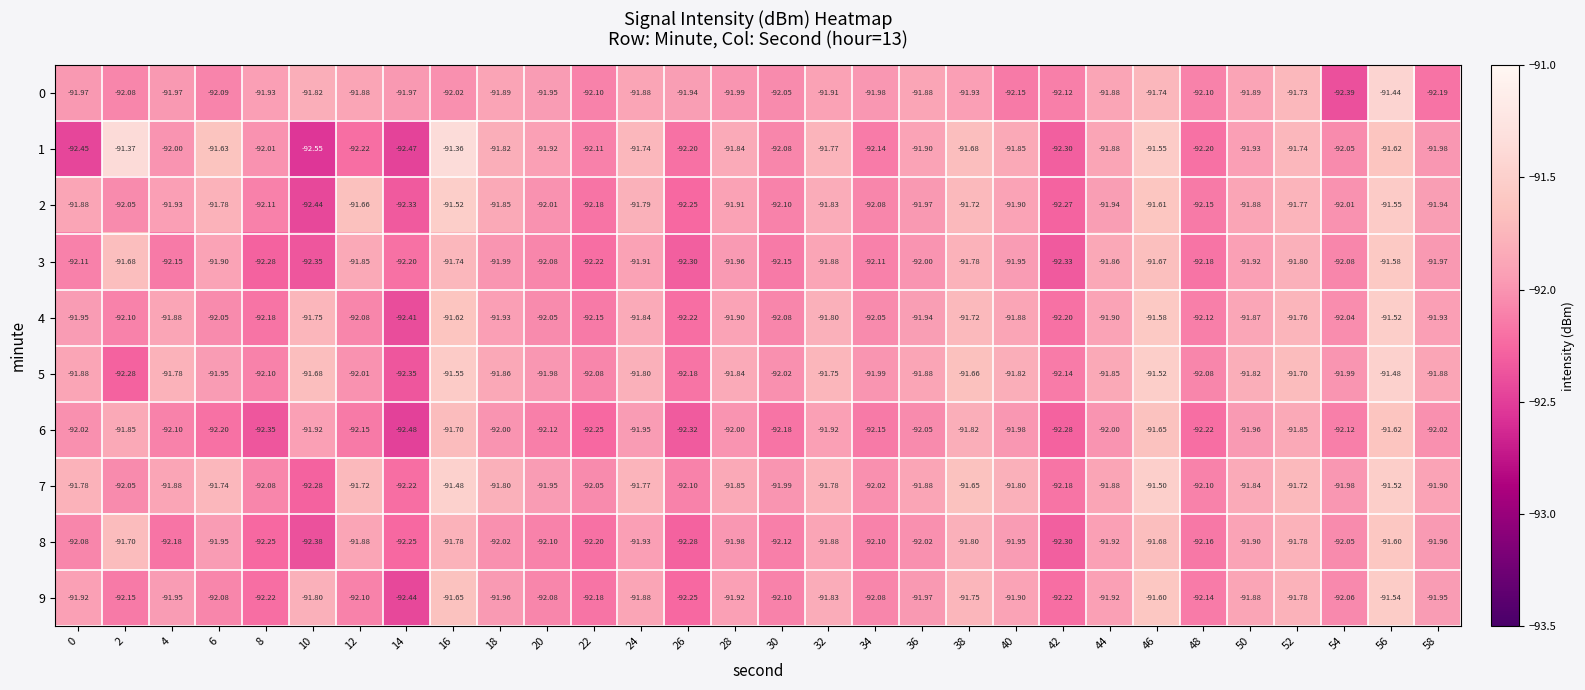

Is the value of 2 at 8 greater than the value of 0 at 6?

No